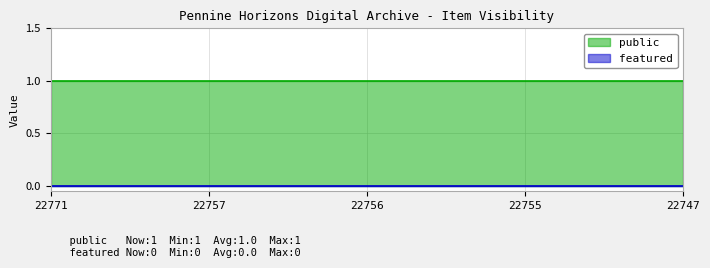

True or false: featured has more than 0 interior local peaks.

False